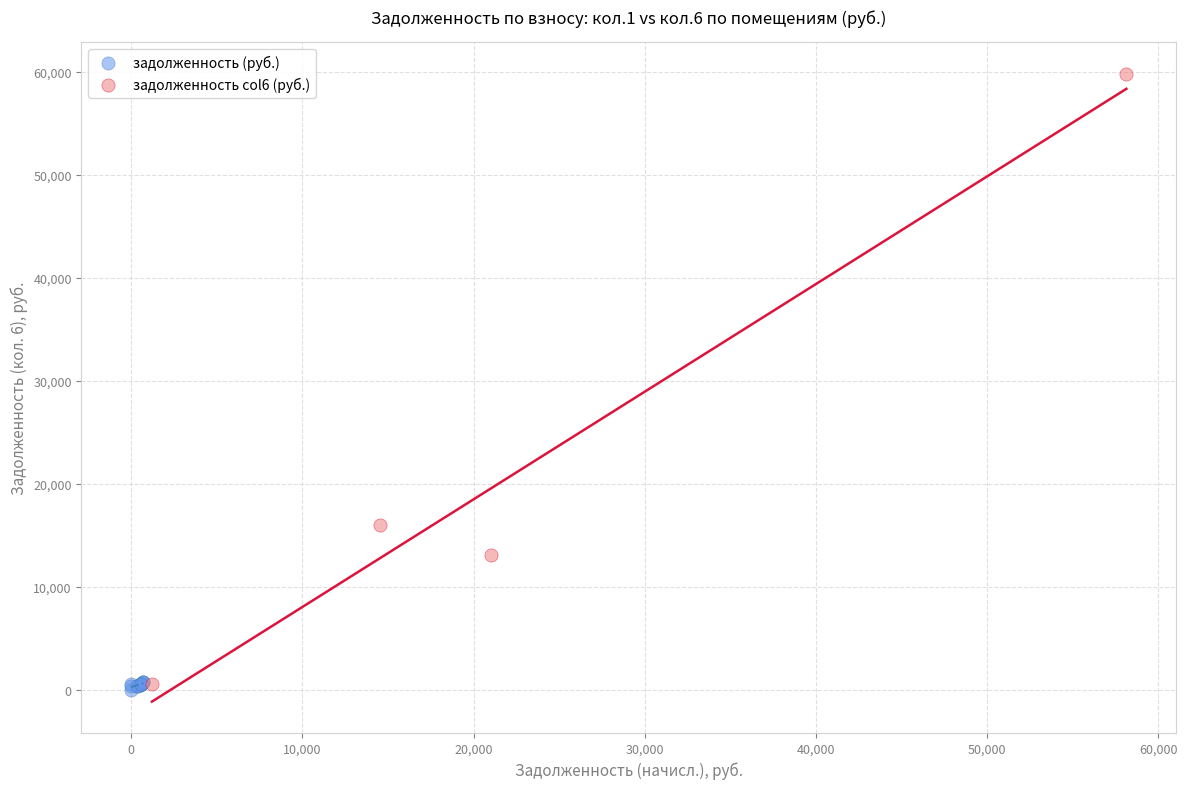

What are all the series names shown in the legend?

задолженность (руб.), задолженность col6 (руб.)